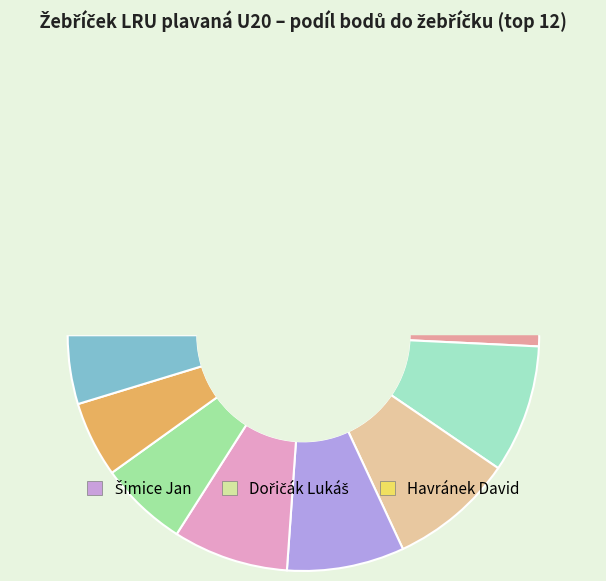

How many slices are in this pie chart?

12